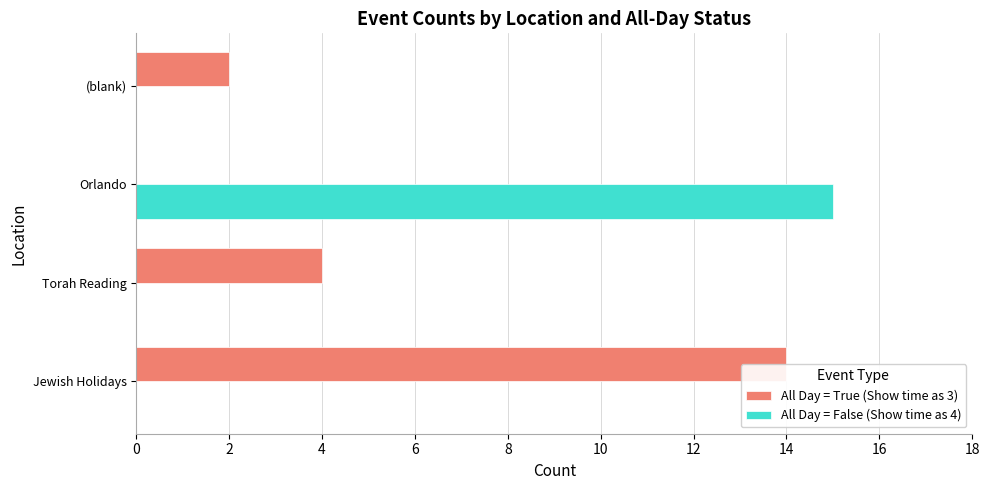

Which series changed the most between Orlando and (blank)?

All Day = False (Show time as 4)